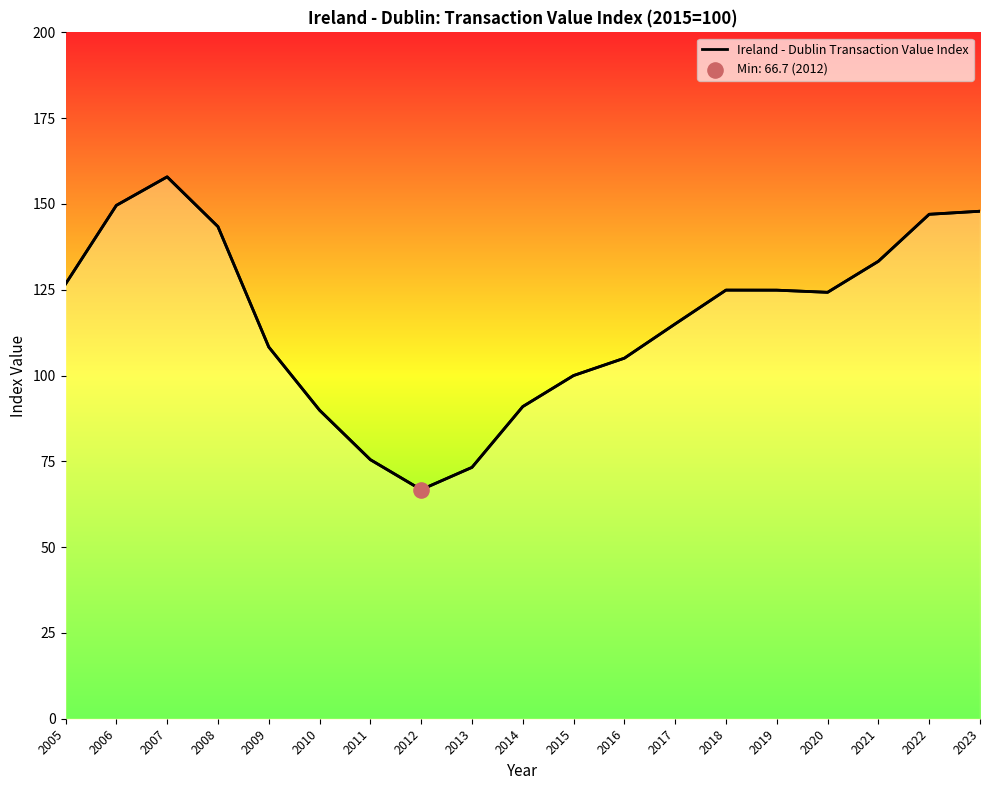

What is the change in value from 2010 to 2011?

-14.4